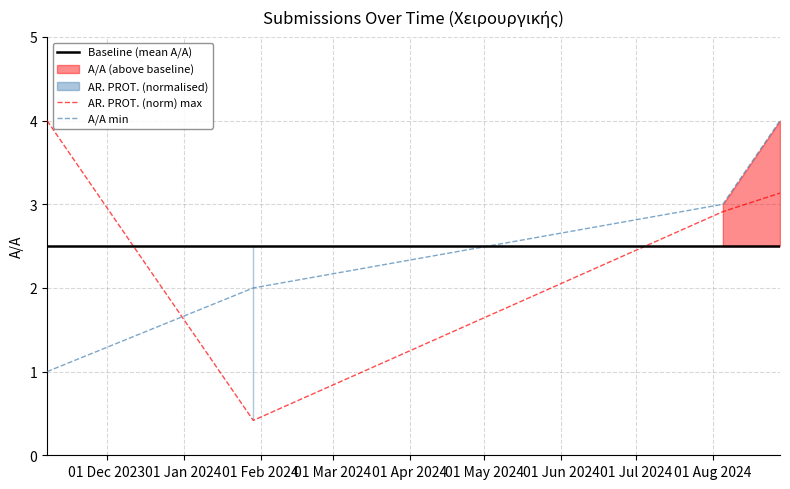

Which series ends up on top after the final intersection of AR. PROT. (norm) max and A/A min?

A/A min